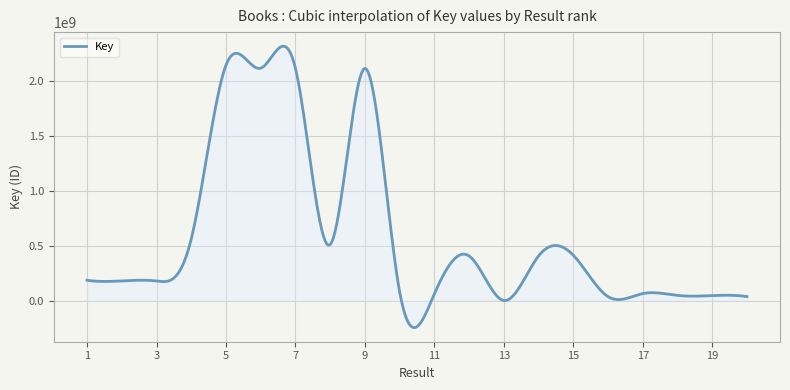

Which label corresponds to the largest value in the chart?

5